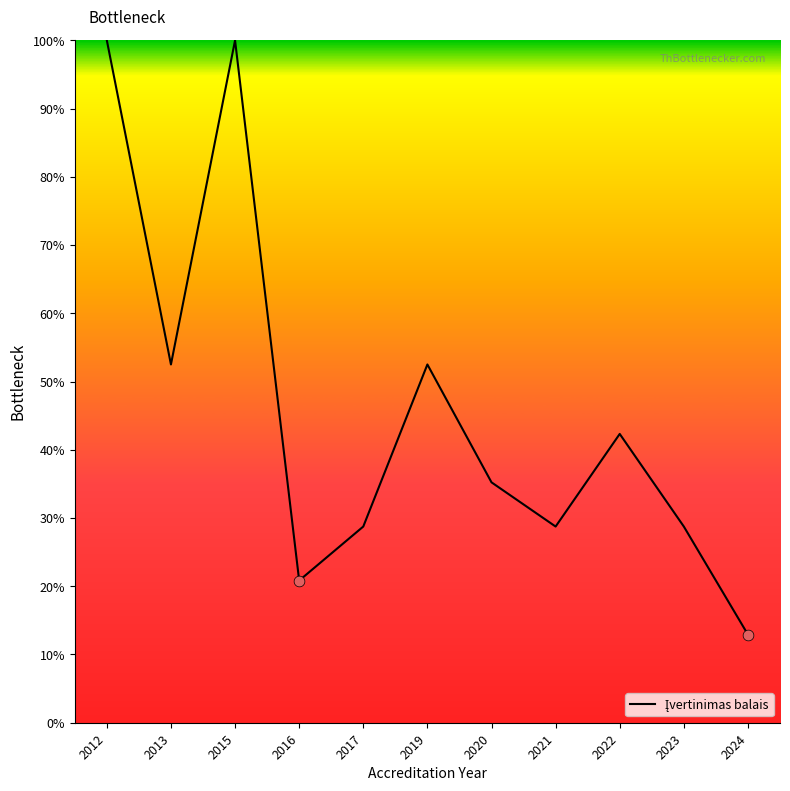

What is the change in value from 2016 to 2019?

+31.7